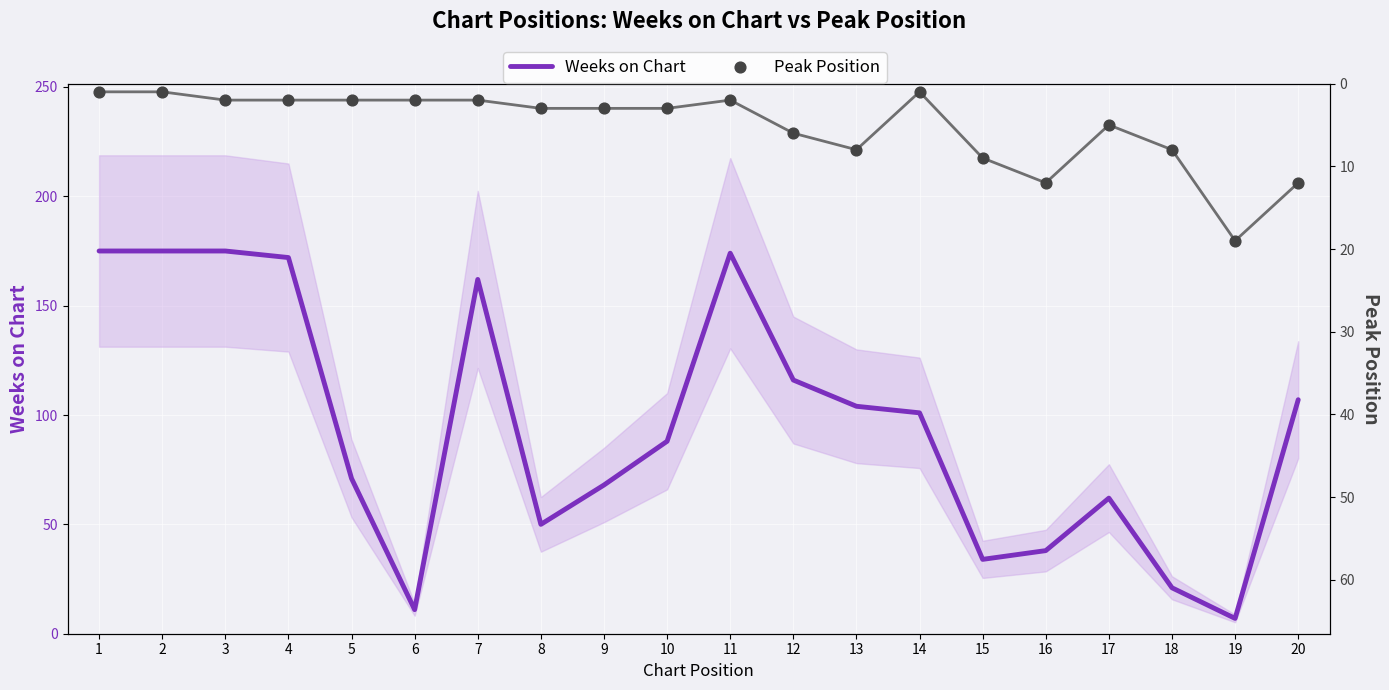

At which category is the sum across all series the highest?

3